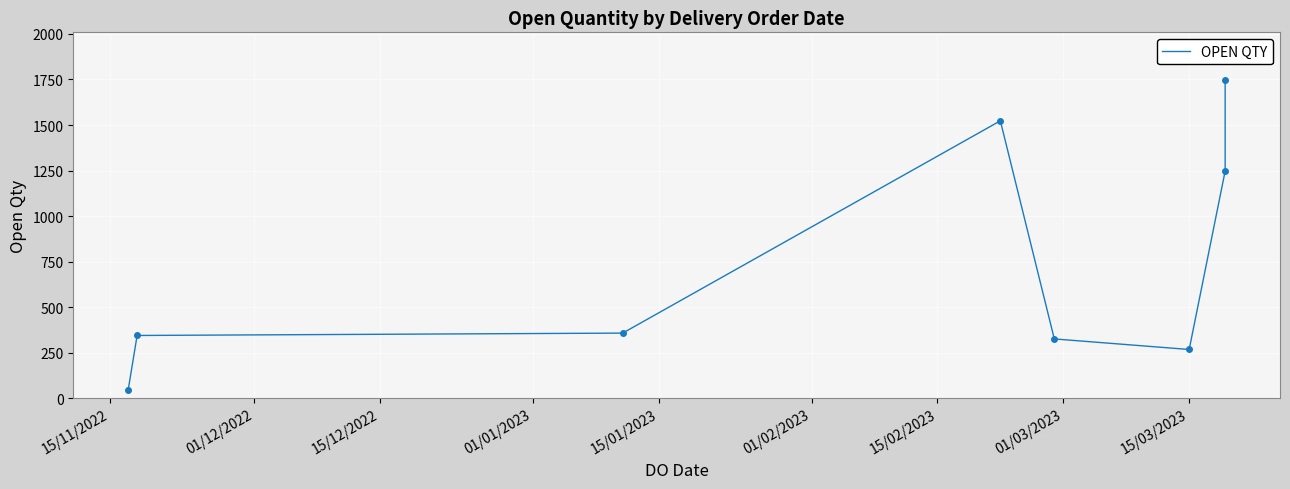

How many lines are shown in the chart?

1